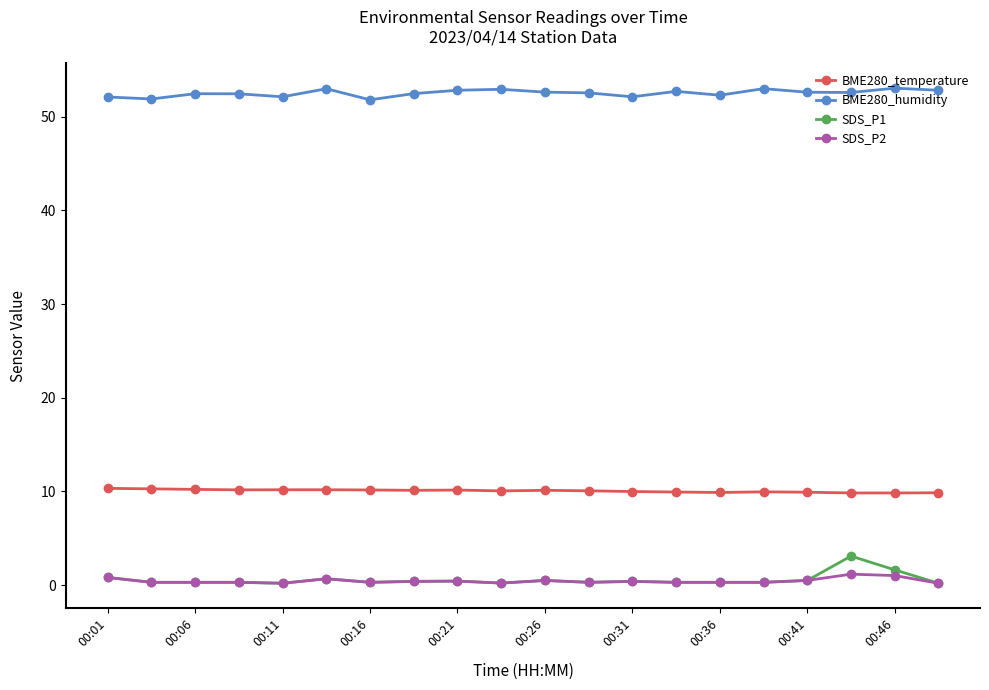

At how many categories does at least one series exceed 30?

20